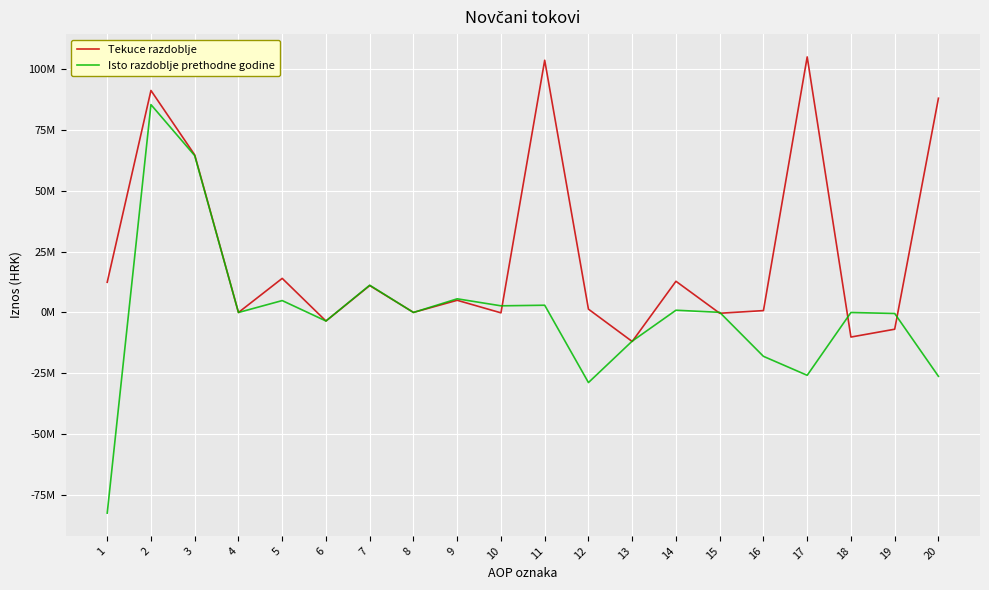

Which series has the widest spread of values?

Isto razdoblje prethodne godine